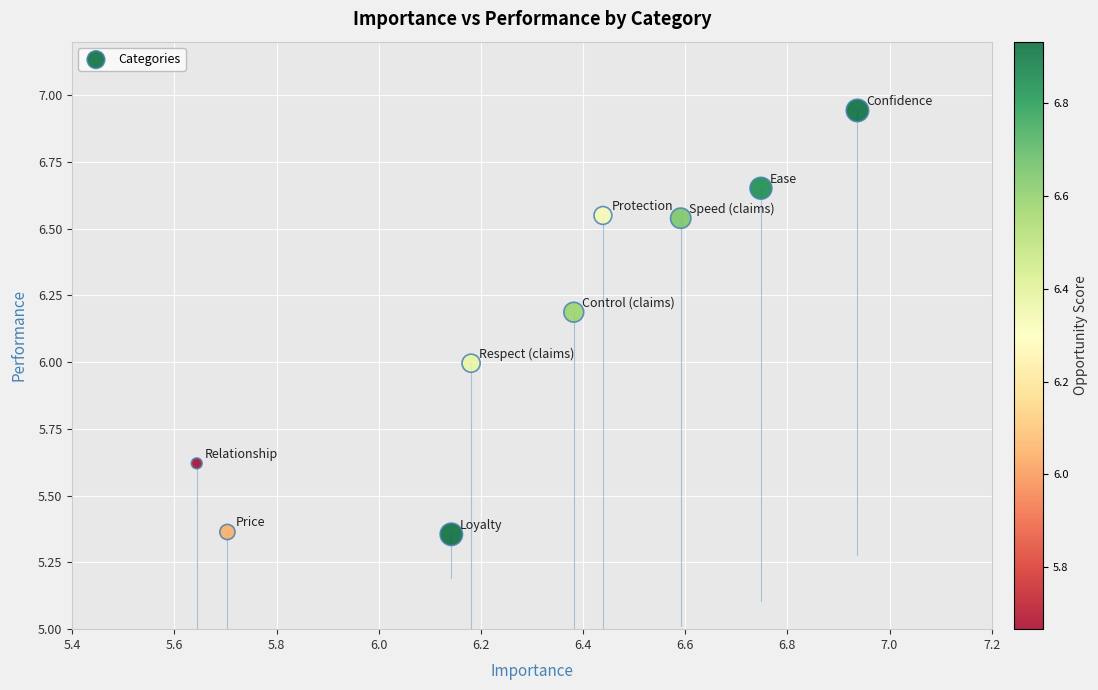

What is the average Y value?

6.1